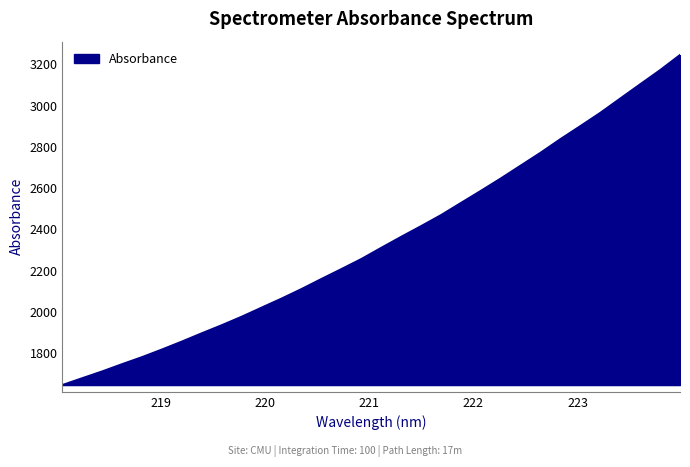

Does the chart display data point markers on the line(s)?

No